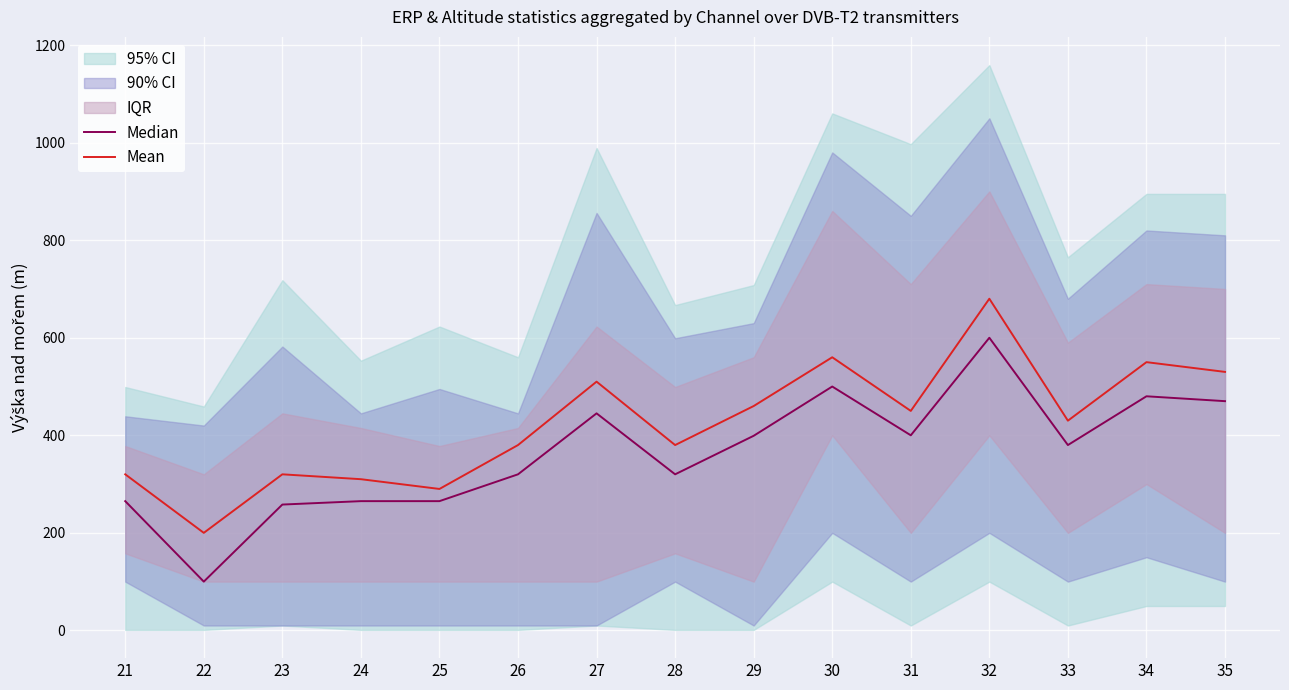

Which category has the lowest value across all series?

22